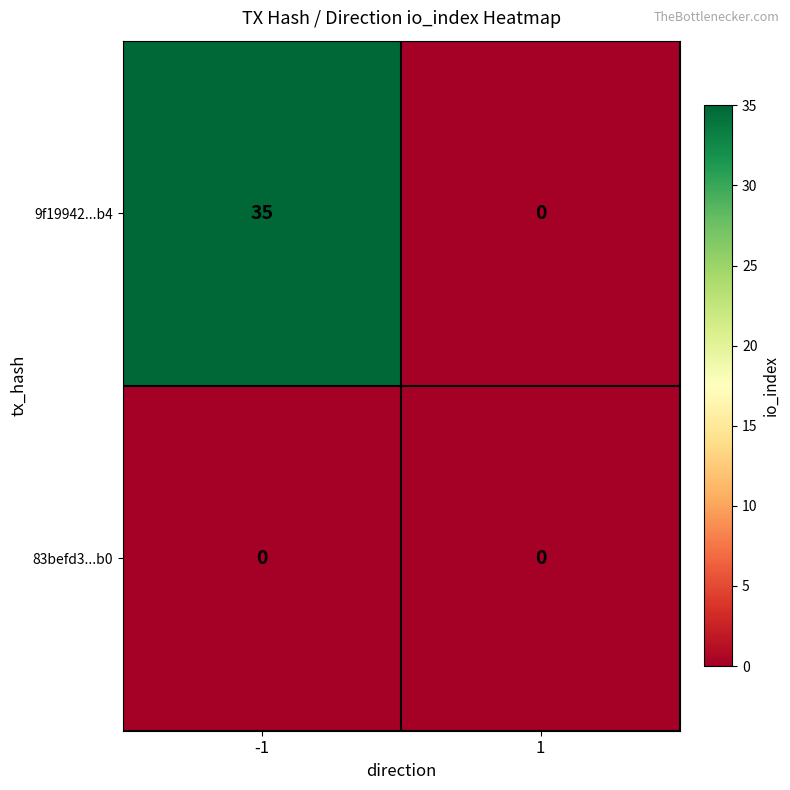

At how many categories does at least one series exceed 16?

1